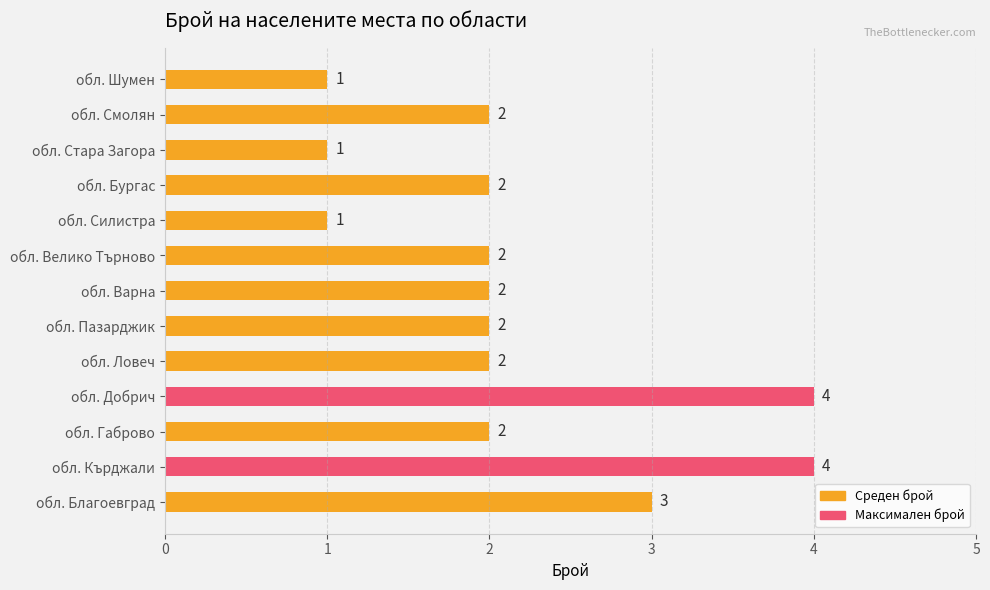

What is the maximum value shown in the chart?

4